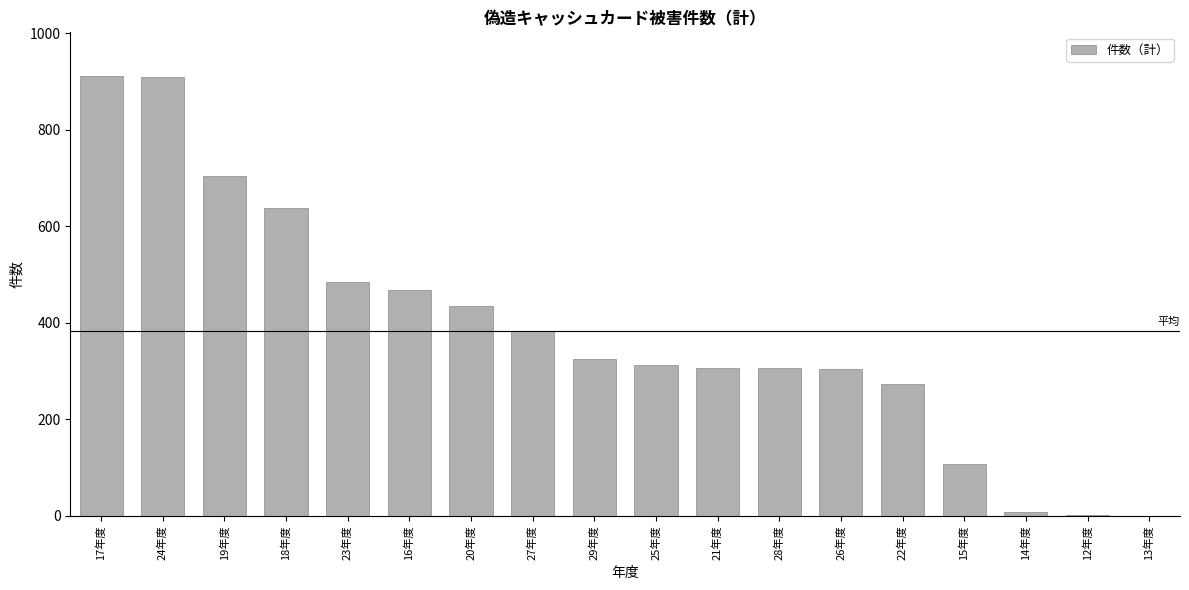

What is the maximum value shown in the chart?

911